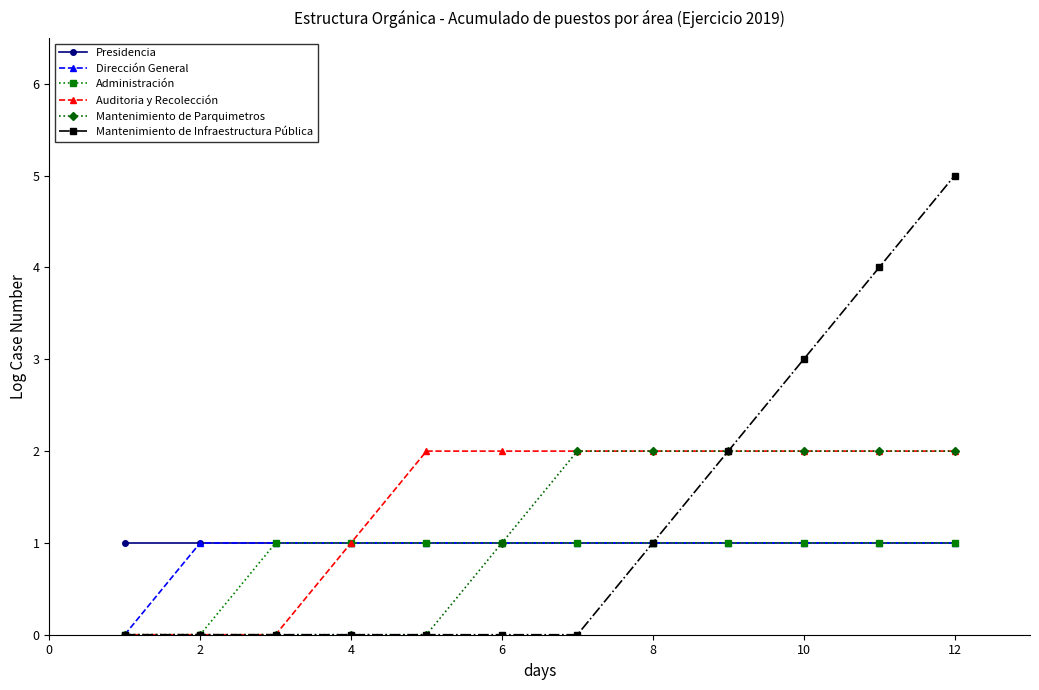

Which series has the largest range (max minus min)?

Mantenimiento de Infraestructura Pública